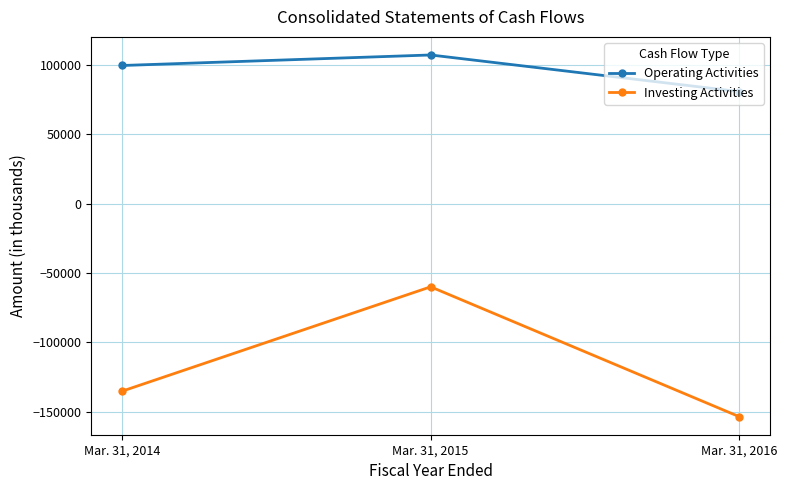

What are all the series names shown in the legend?

Operating Activities, Investing Activities